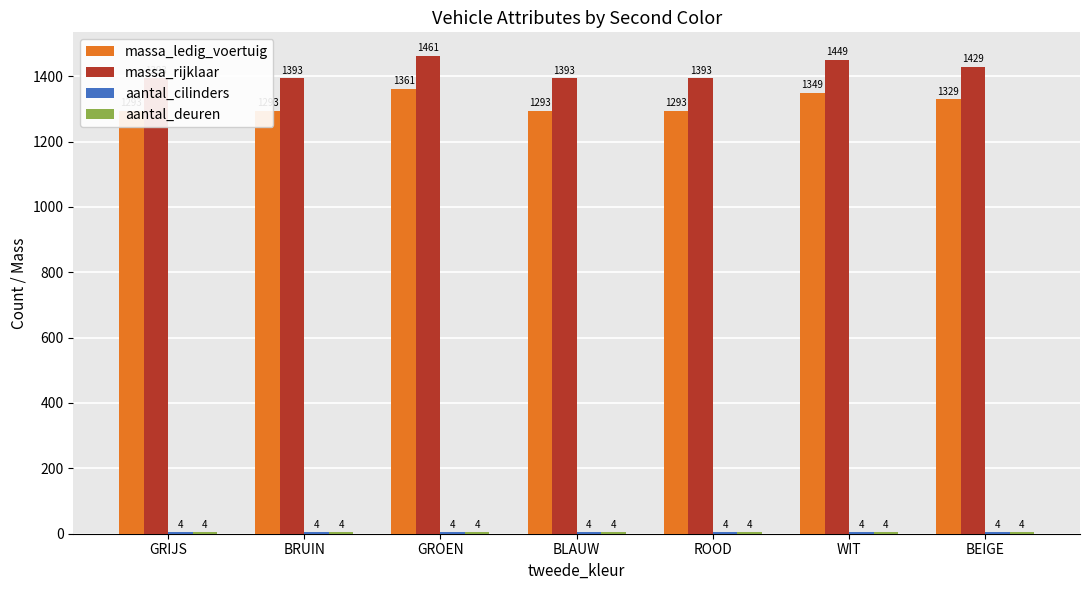

How many series are shown in this chart?

4